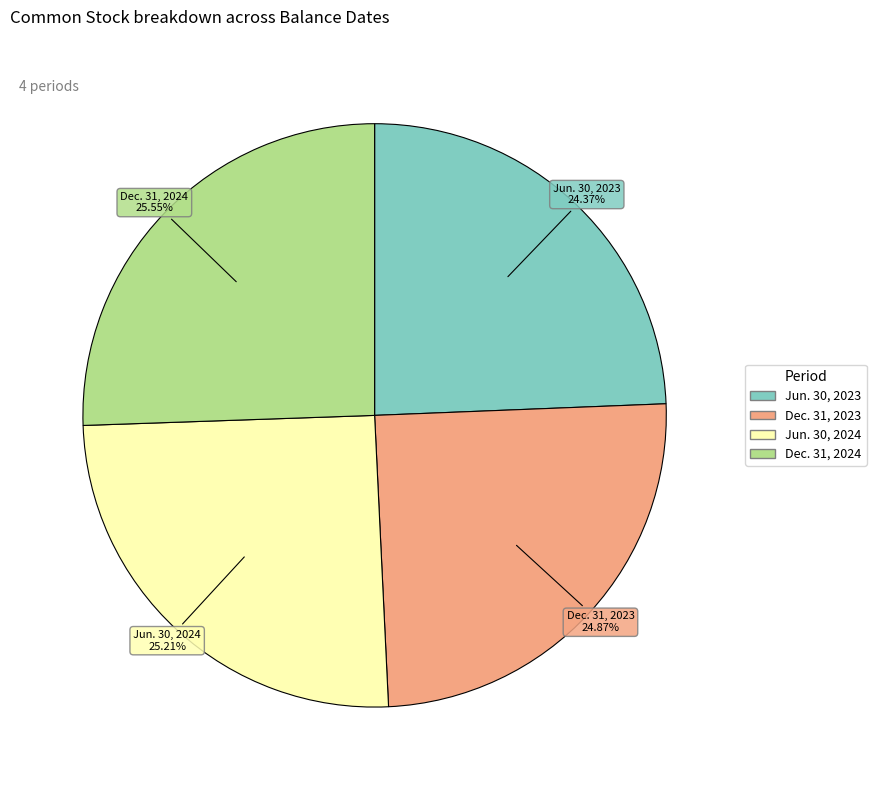

To the nearest percent, what is the average slice percentage?

25%